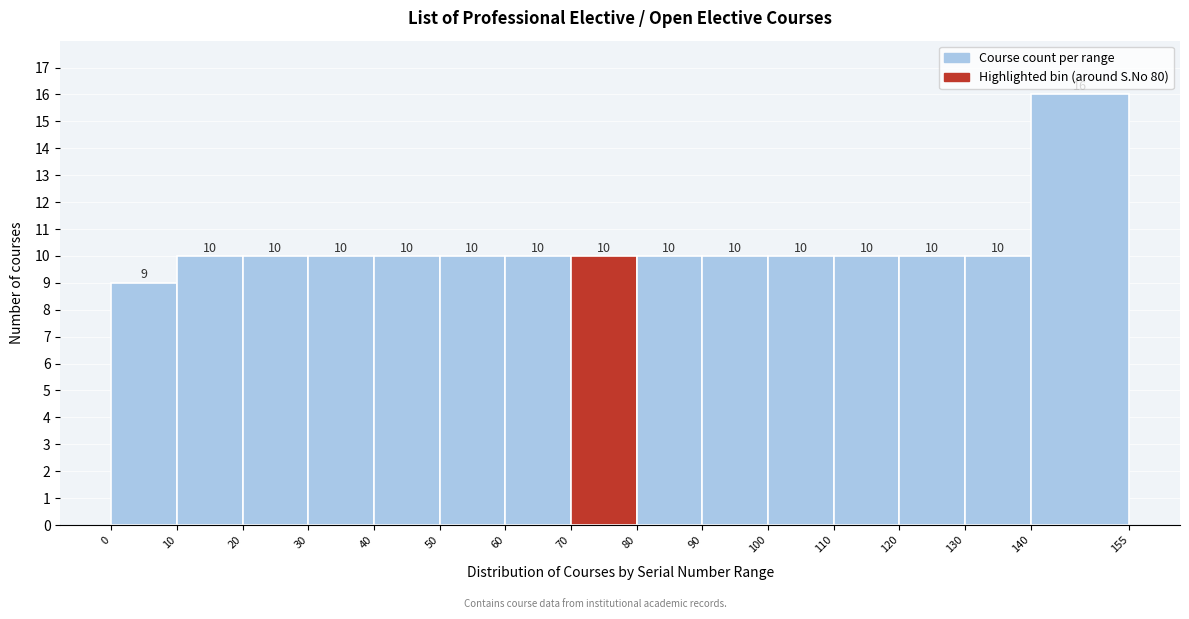

Reading left to right, list every bar in this chart as the range it spans on the x-axis followed by its height.

0 to 10: 9
10 to 20: 10
20 to 30: 10
30 to 40: 10
40 to 50: 10
50 to 60: 10
60 to 70: 10
70 to 80: 10
80 to 90: 10
90 to 100: 10
100 to 110: 10
110 to 120: 10
120 to 130: 10
130 to 140: 10
140 to 155: 16